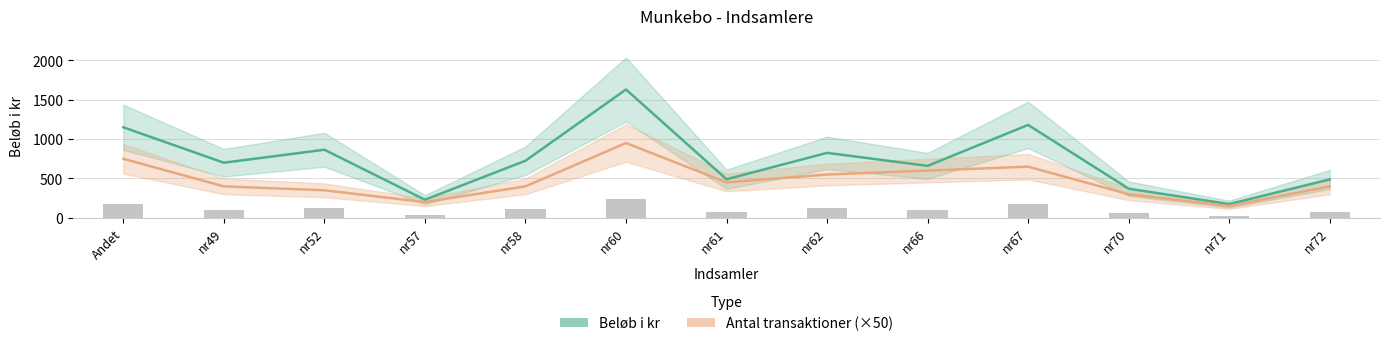

What is the maximum value for Beløb i kr?

1630